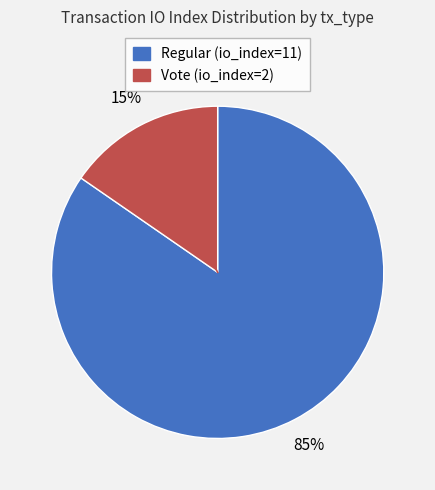

To the nearest percent, what portion does Regular (io_index=11) represent?

85%